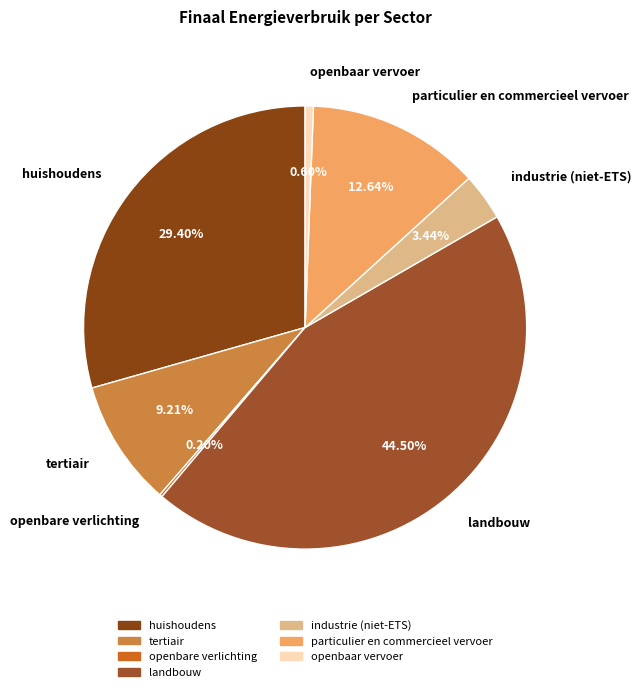

What is the ratio of the value at huishoudens to the value at tertiair?

3.2